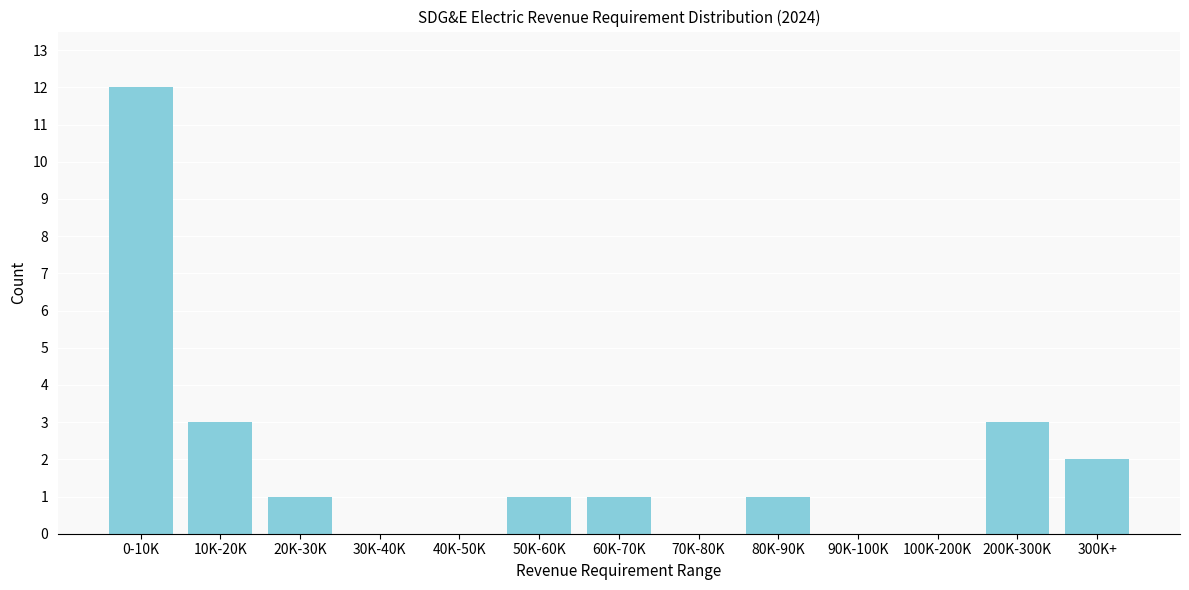

Reading left to right, what are all the values shown in this chart?

0-10K=12	10K-20K=3	20K-30K=1	30K-40K=0	40K-50K=0	50K-60K=1	60K-70K=1	70K-80K=0	80K-90K=1	90K-100K=0	100K-200K=0	200K-300K=3	300K+=2